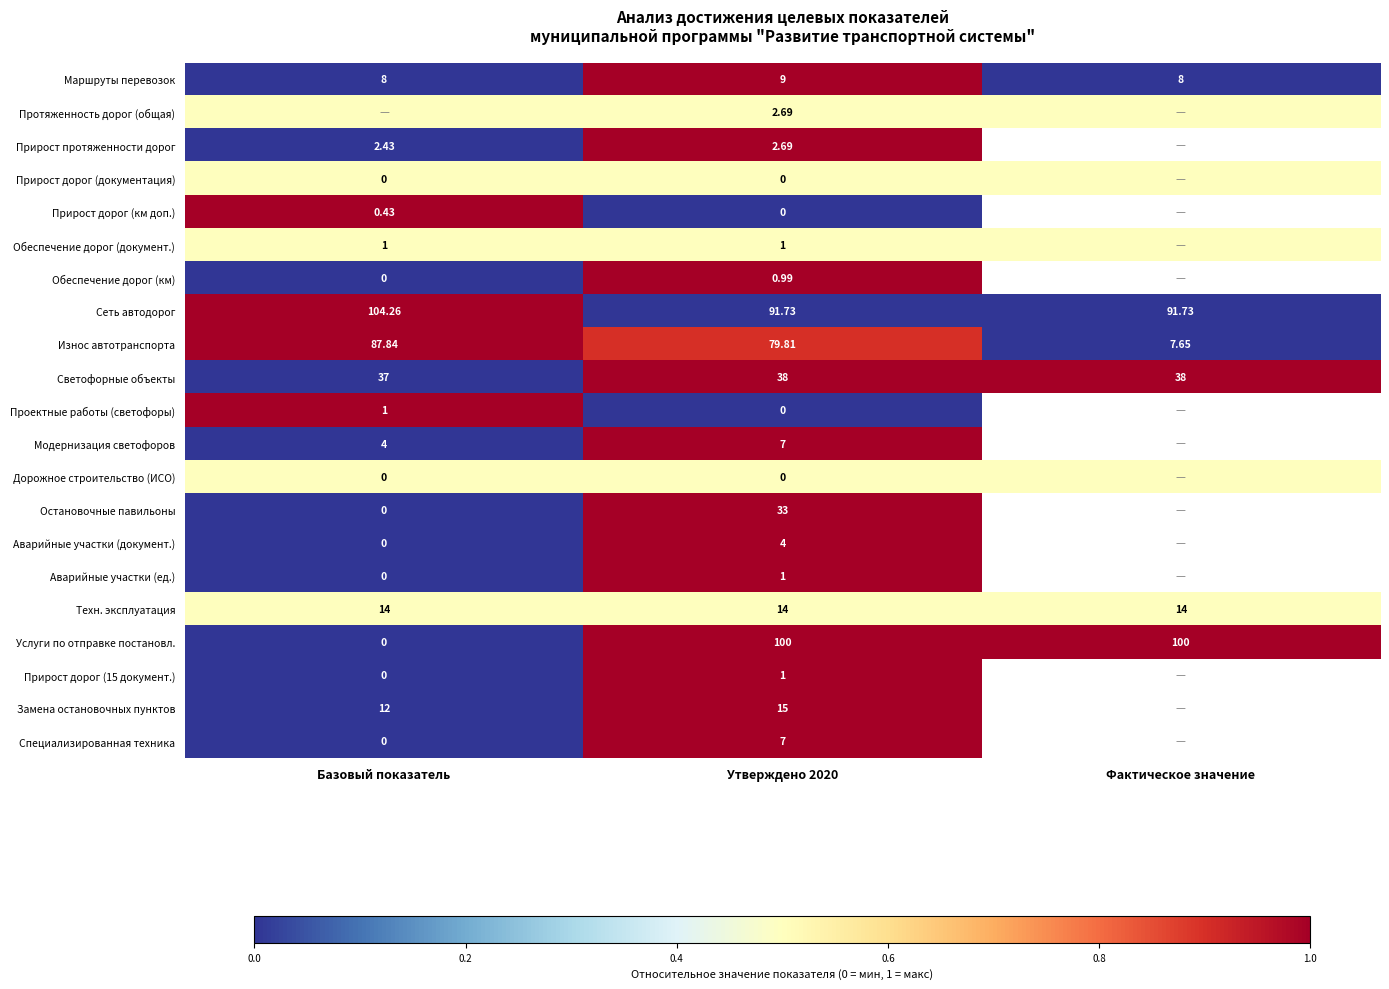

How many data points does each series have?

3